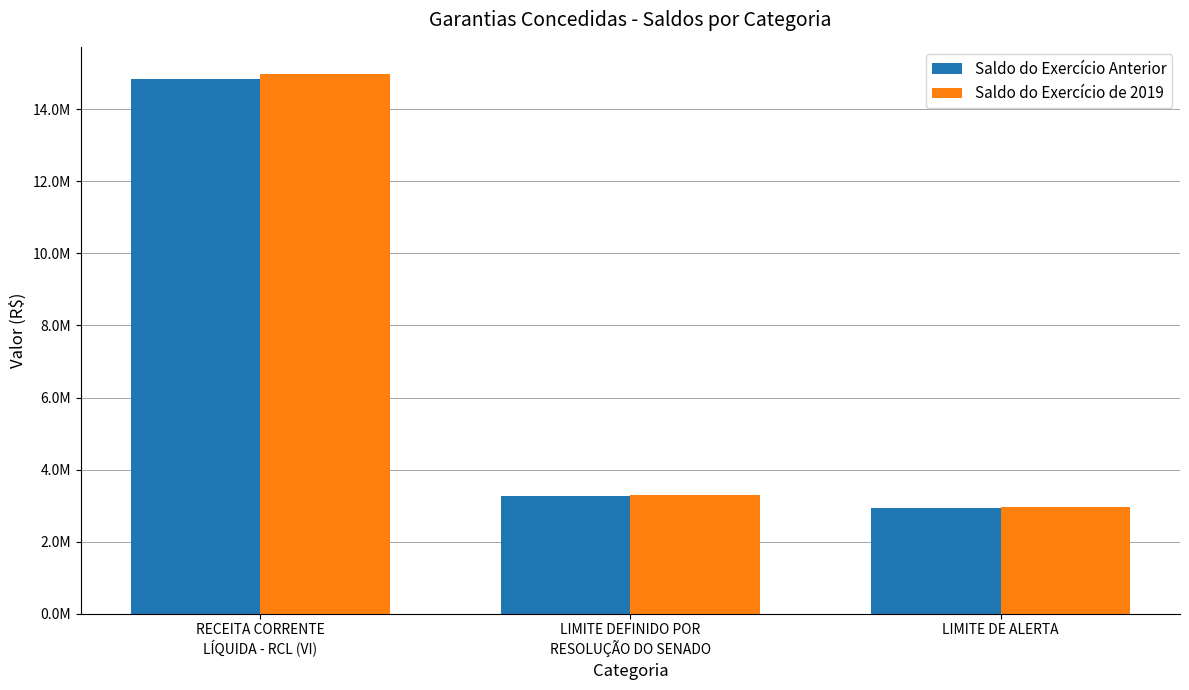

What are all the series names shown in the legend?

Saldo do Exercício Anterior, Saldo do Exercício de 2019